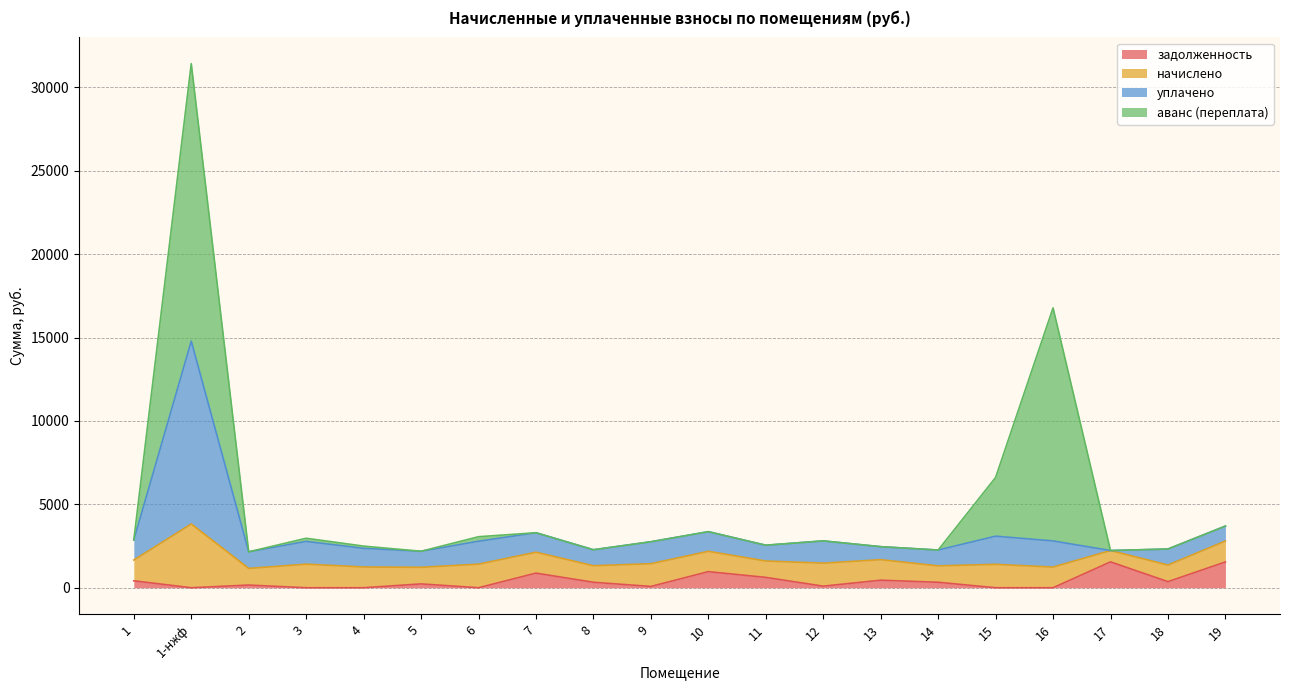

Which has a higher value, 16 or 1-нжф?

16